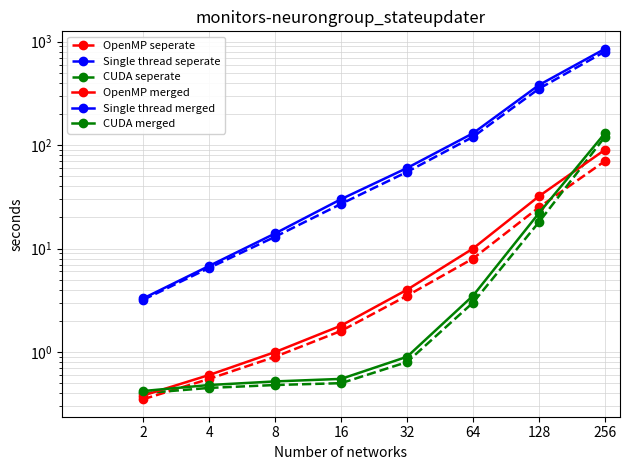

True or false: CUDA seperate and CUDA merged intersect in this chart.

False